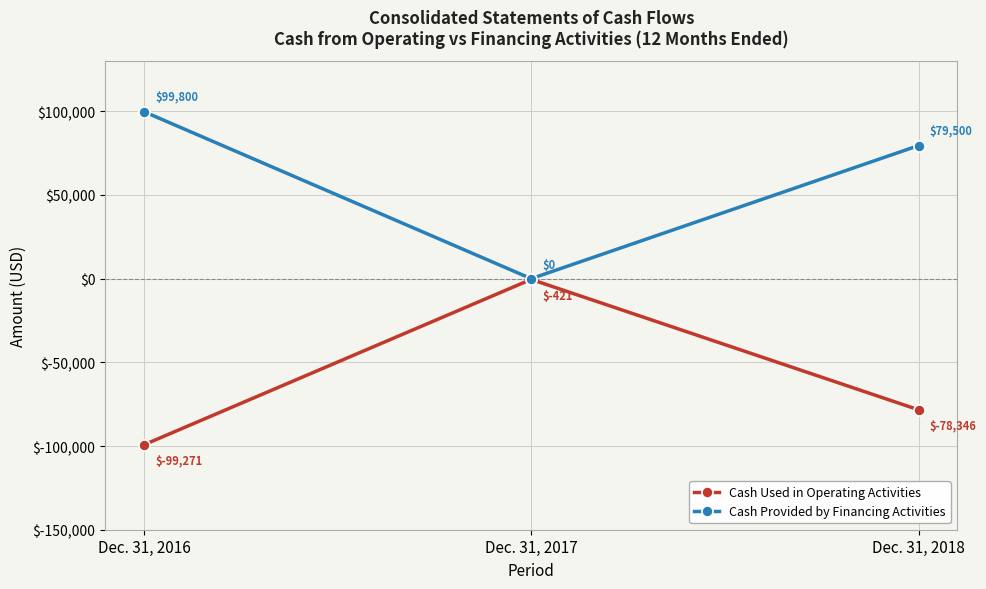

Which series changed the most between Dec. 31, 2017 and Dec. 31, 2018?

Cash Provided by Financing Activities